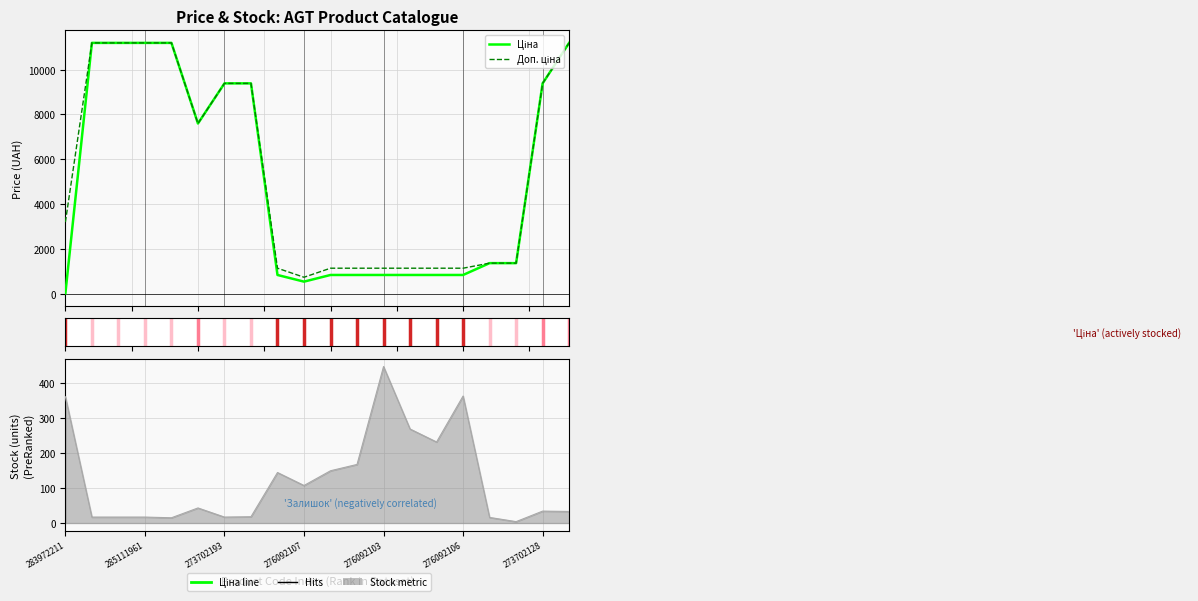

List the series in order of their overall mean, highest first.

Доп. ціна, Ціна